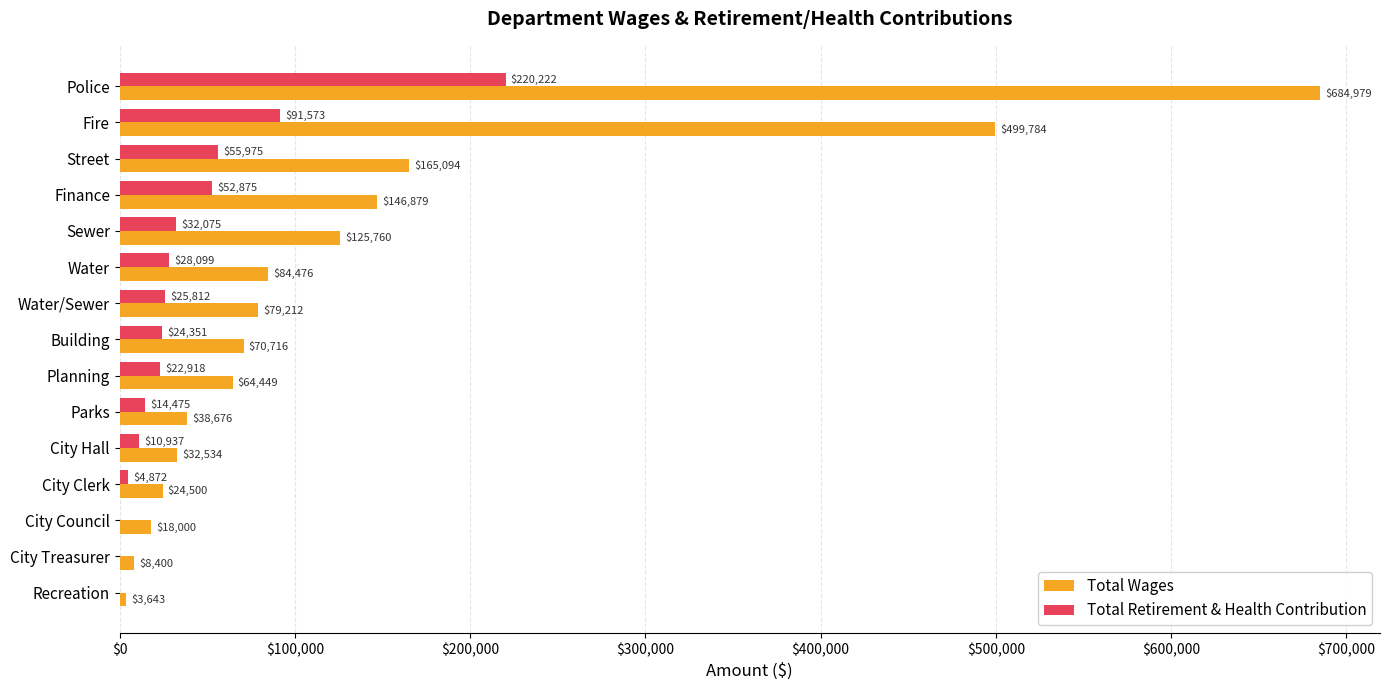

The Total Wages series shows 684979 at Police. True or false?

True